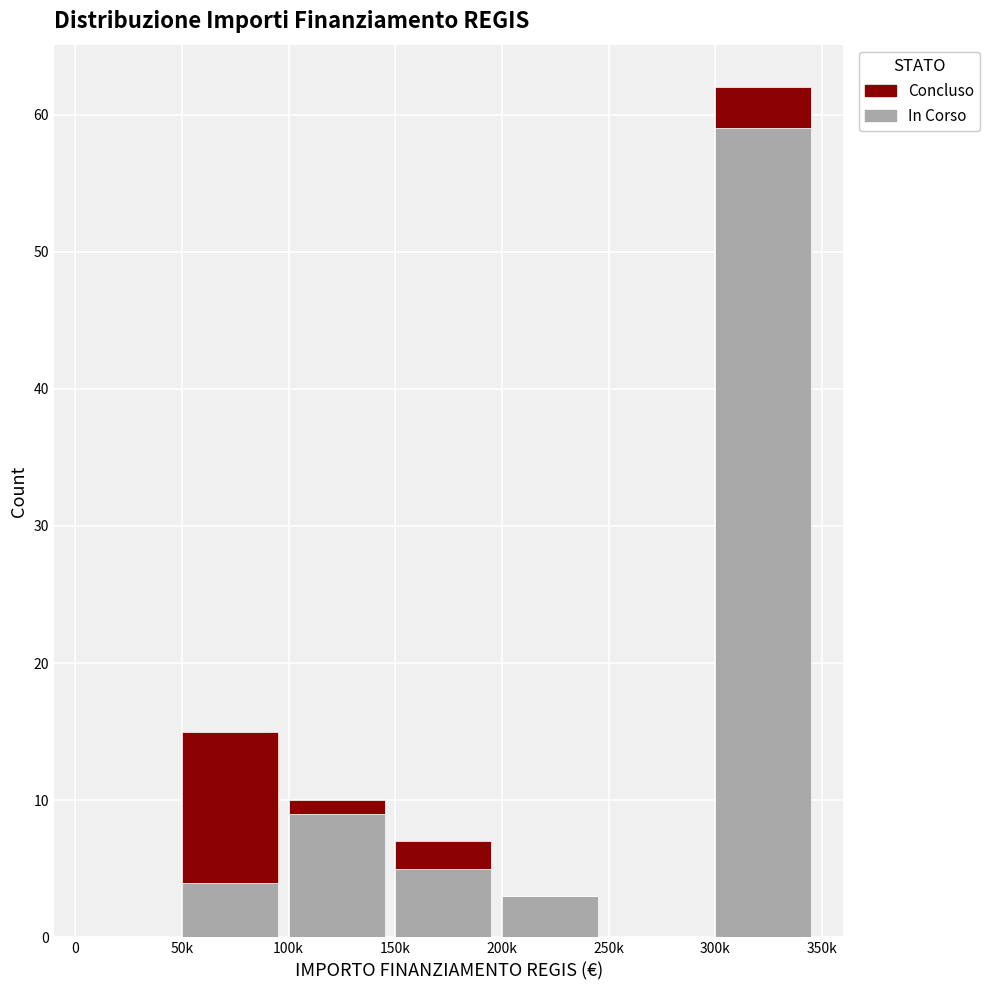

Reading left to right, list the values for the In Corso series.

0=0	50k=4	100k=9	150k=5	200k=3	250k=0	300k=59